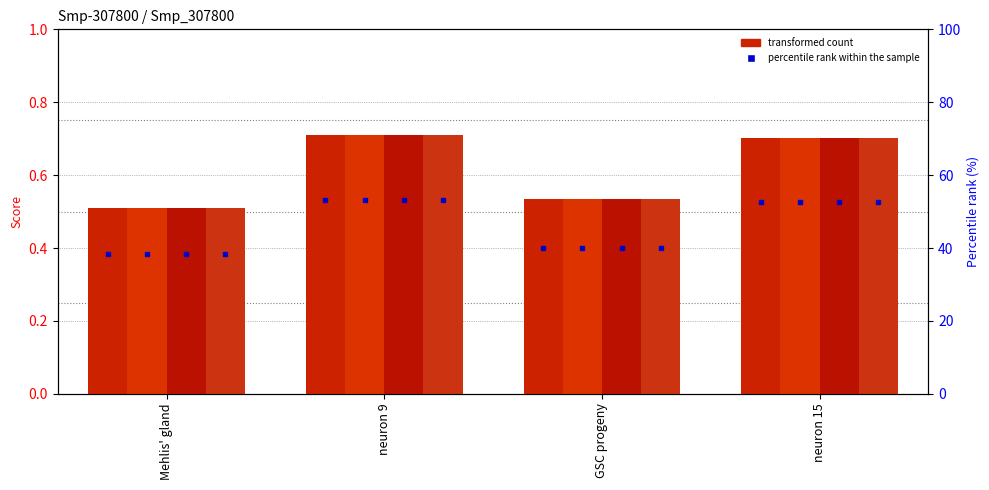

What is the maximum value for Smp_307800.4?

0.7